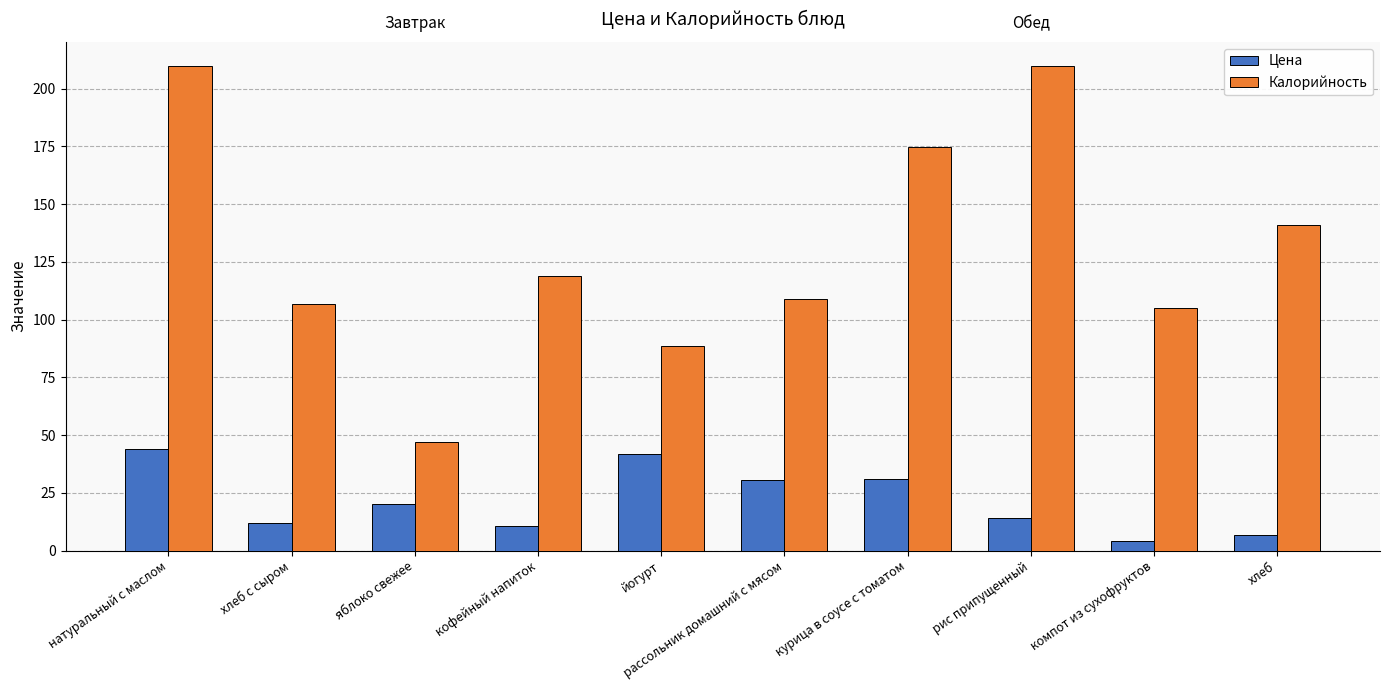

How many bars are there in total?

20